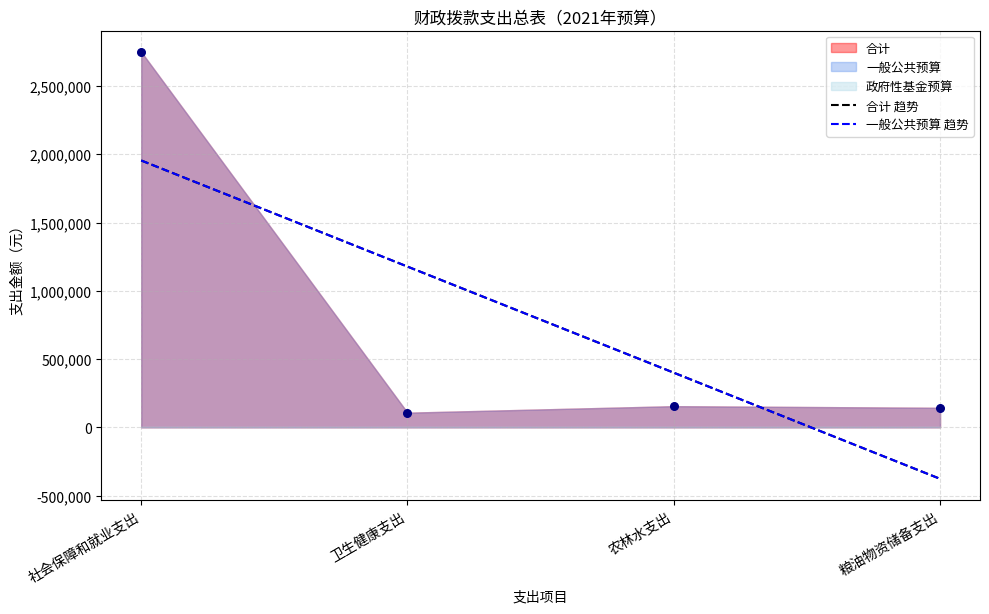

Which series has the largest total across all categories?

合计 趋势